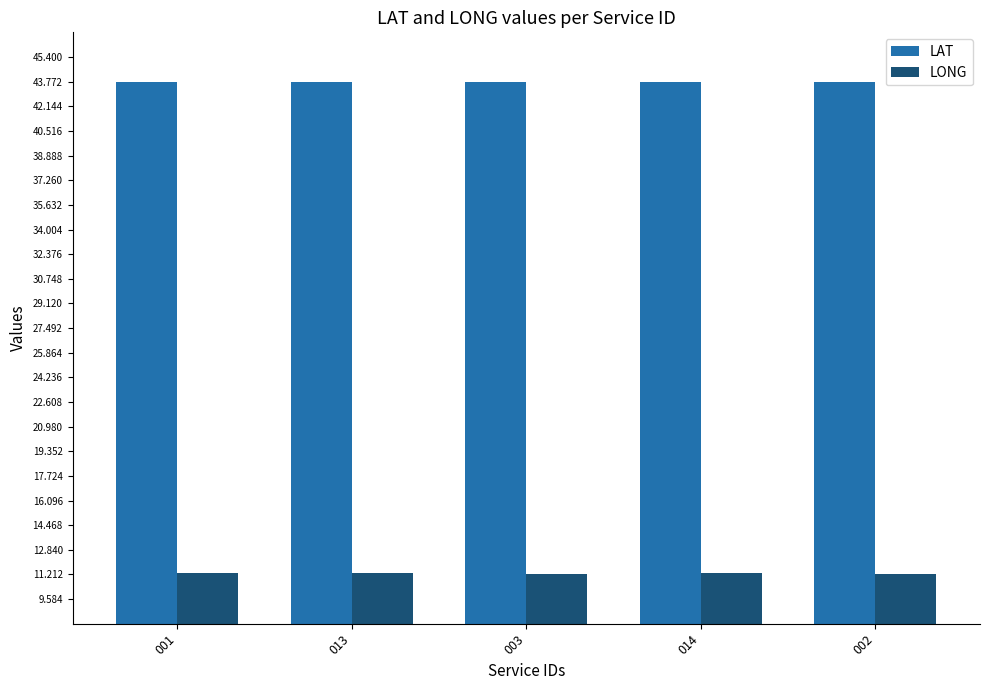

Count the number of data series in this chart.

2